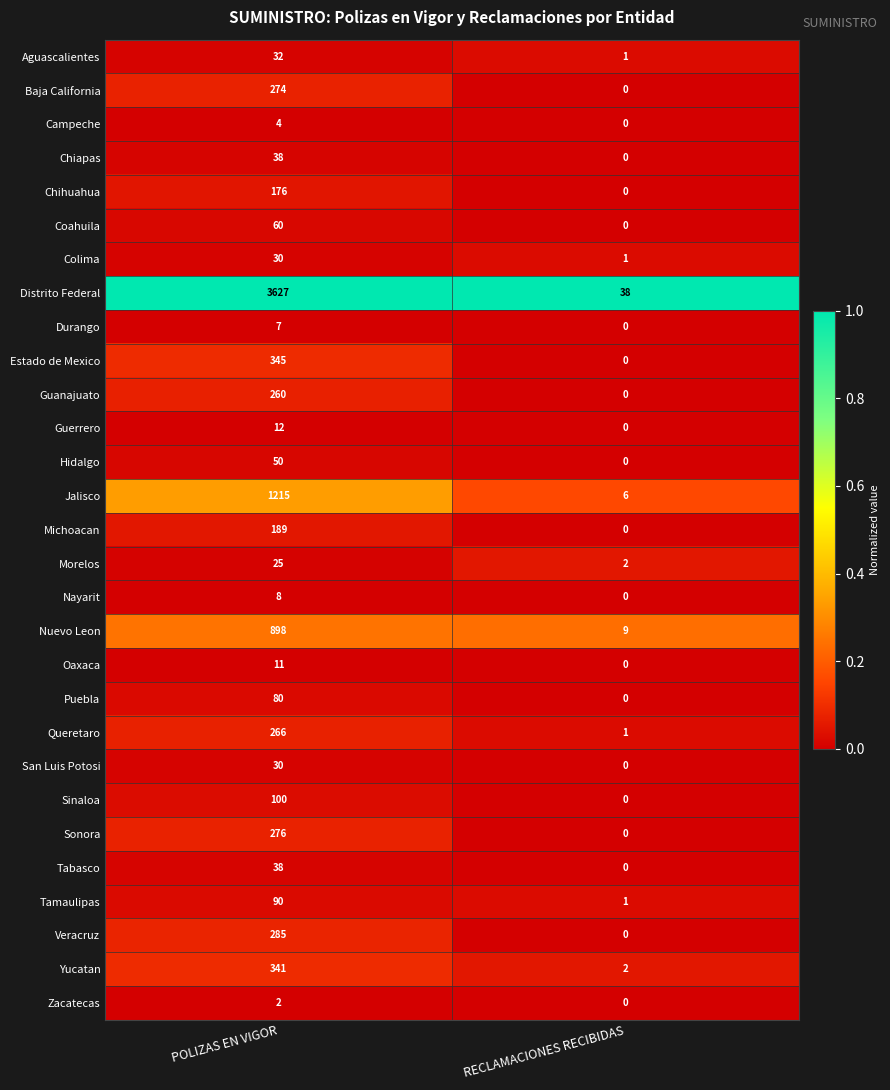

What is the spread (max minus min) of values at POLIZAS EN VIGOR?

3625